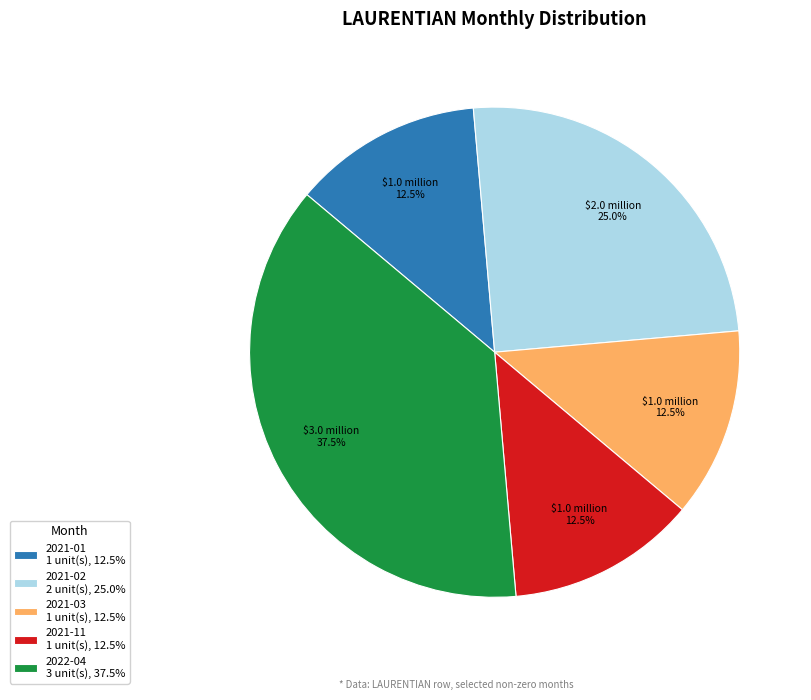

How many segments does this pie chart have?

5